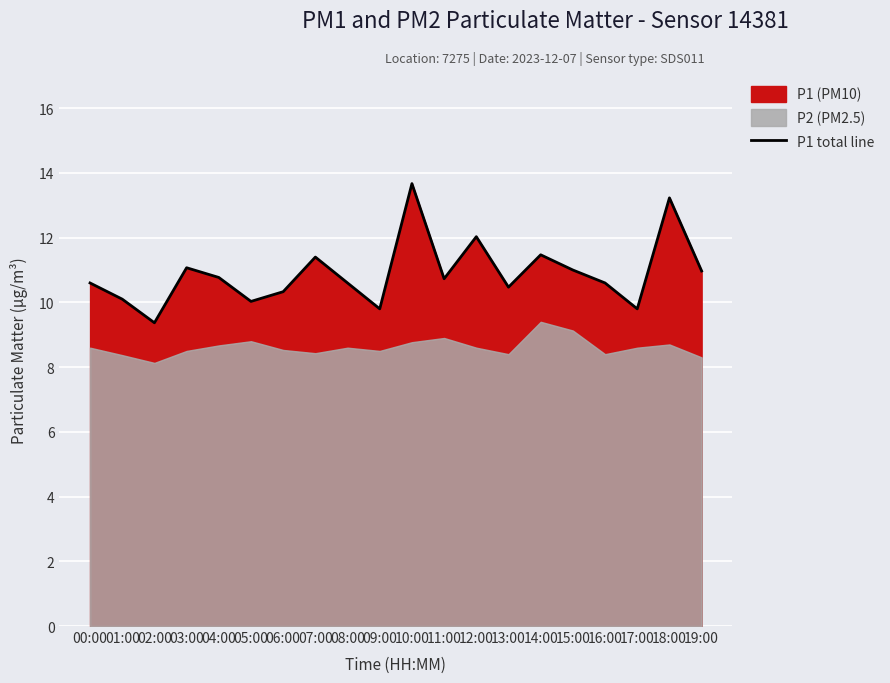

What is the label of the 5th point from the right?

15:00